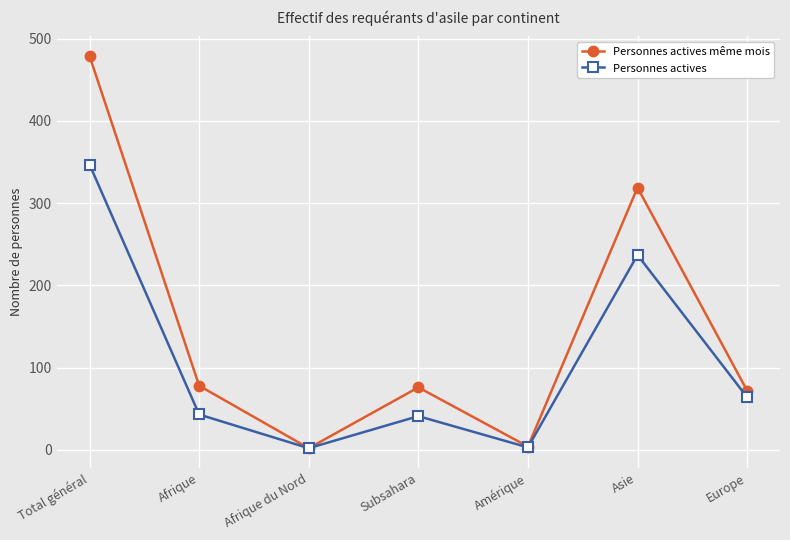

Which label corresponds to the largest value in the chart?

Total général